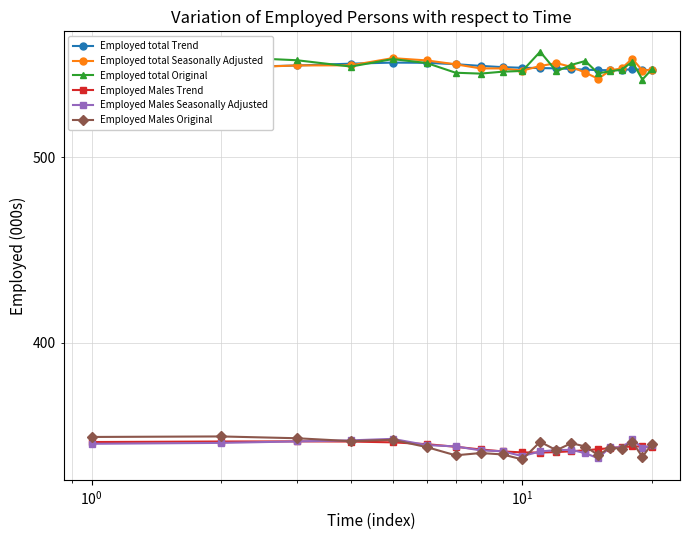

Count the number of data series in this chart.

6